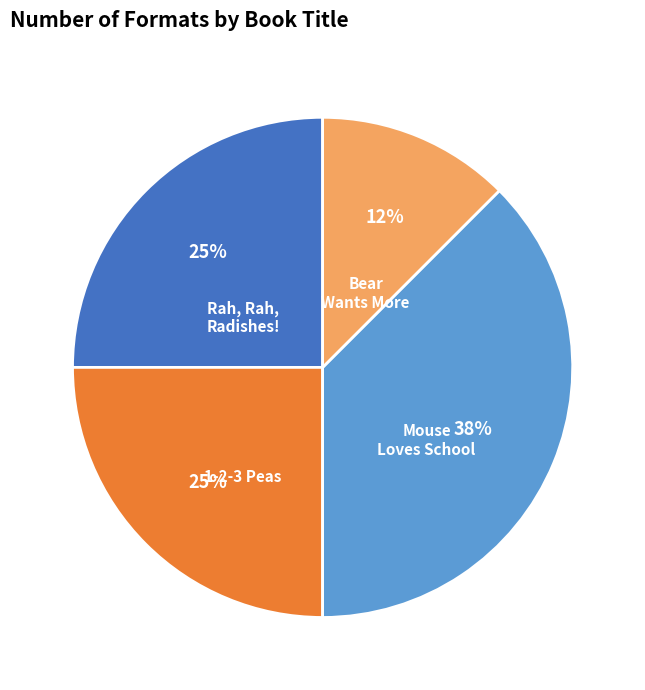

Count the number of slices in the pie.

4